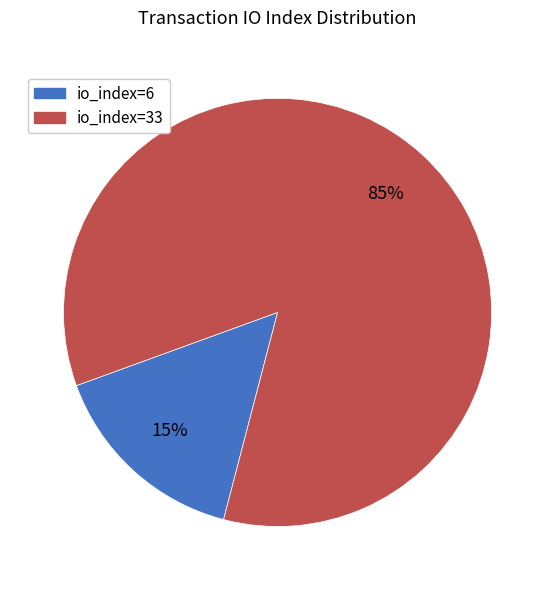

Do io_index=33 and io_index=6 together represent more than half of the pie?

Yes